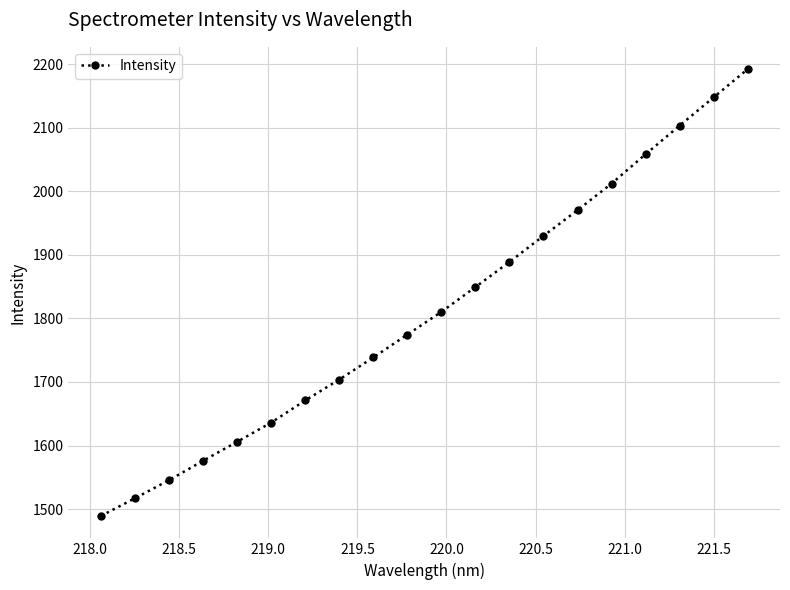

What is the average value?

1810.9